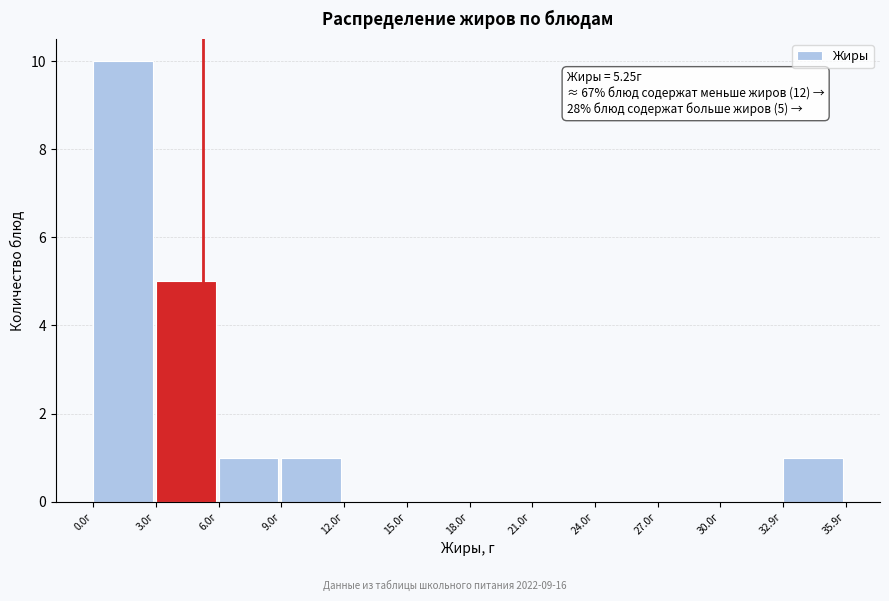

Over which range of the x-axis is the bar tallest?

0 to 3